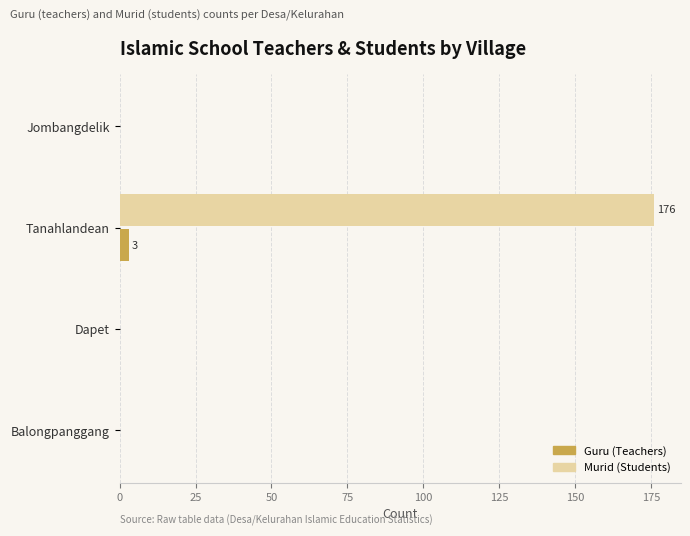

Which series has the largest total across all categories?

Murid (Students)